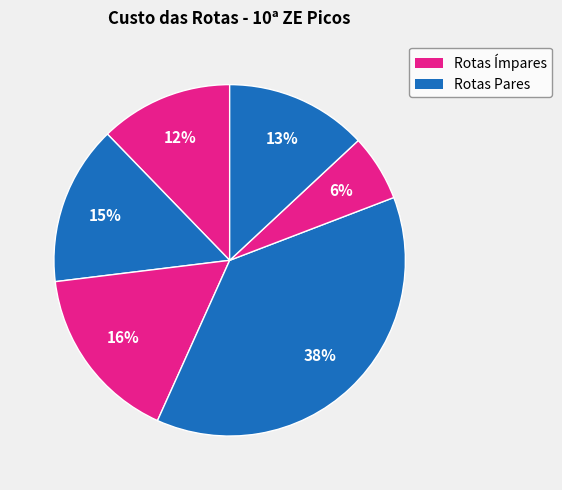

How many segments does this pie chart have?

6